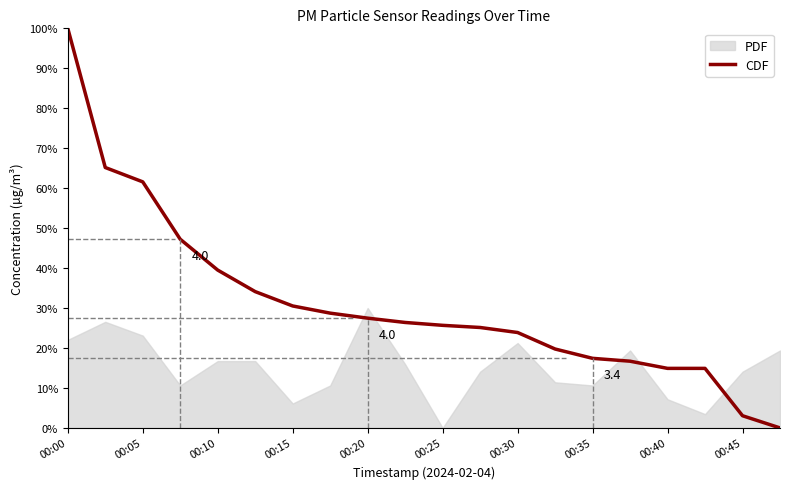

The value of CDF at 00:15 is 50.4. True or false?

False